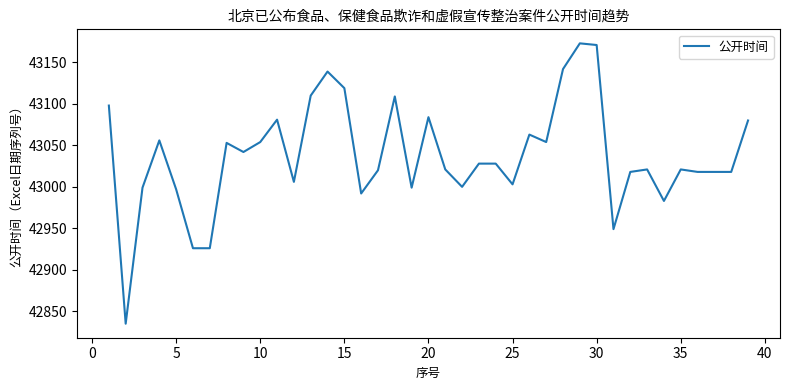

What is the difference between the maximum and minimum values?

338